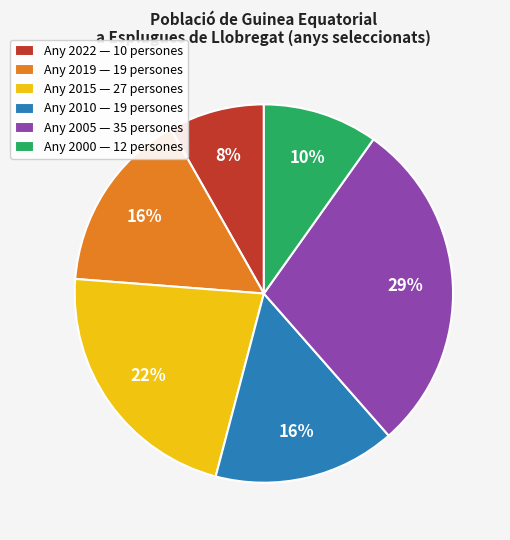

Approximately how many times larger is the value at Any 2019 — 19 persones compared to Any 2010 — 19 persones?

1.0